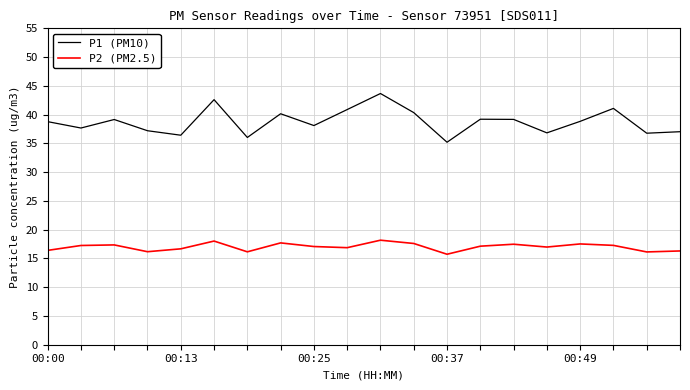

Rank the series by their maximum value, from lowest to highest.

P2 (PM2.5), P1 (PM10)